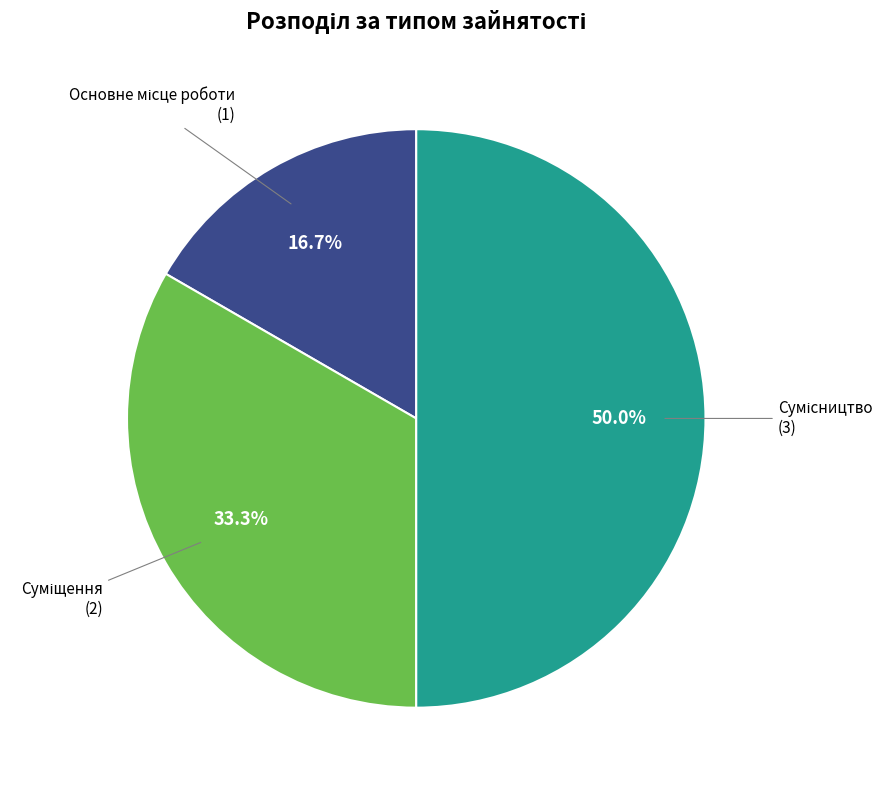

How many segments does this pie chart have?

3